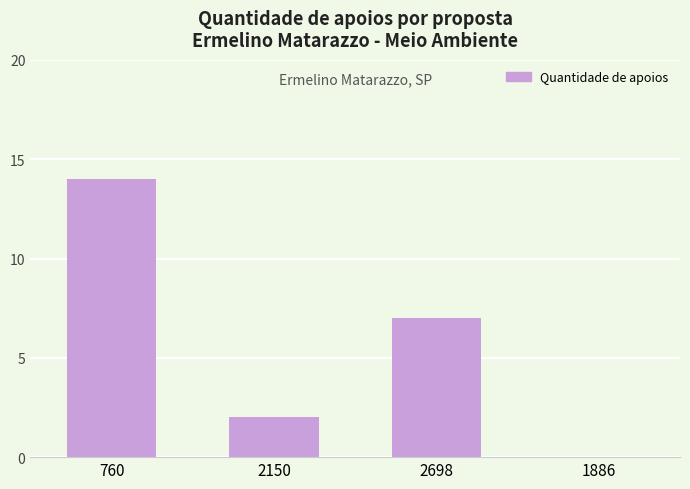

The chart shows a value of 7 at 2698. True or false?

True